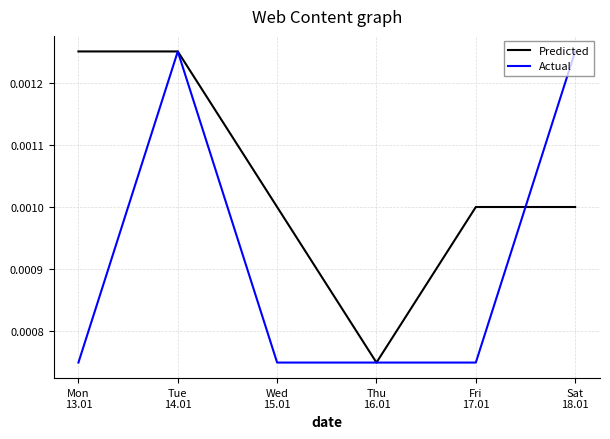

At how many categories does at least one series exceed 0?

6